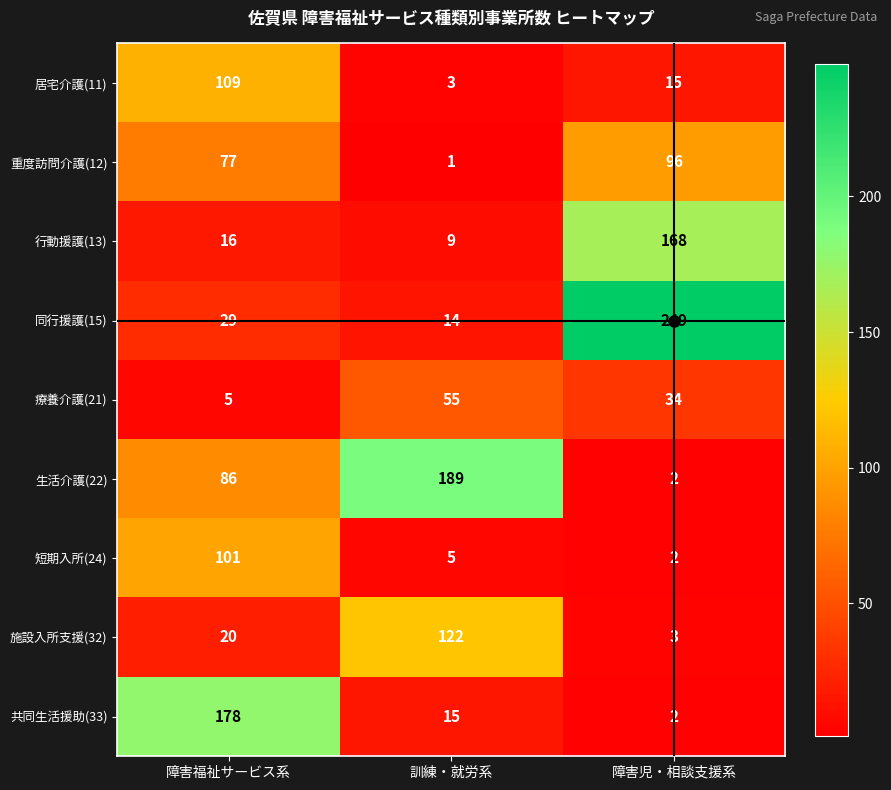

At how many categories does at least one series exceed 47?

3